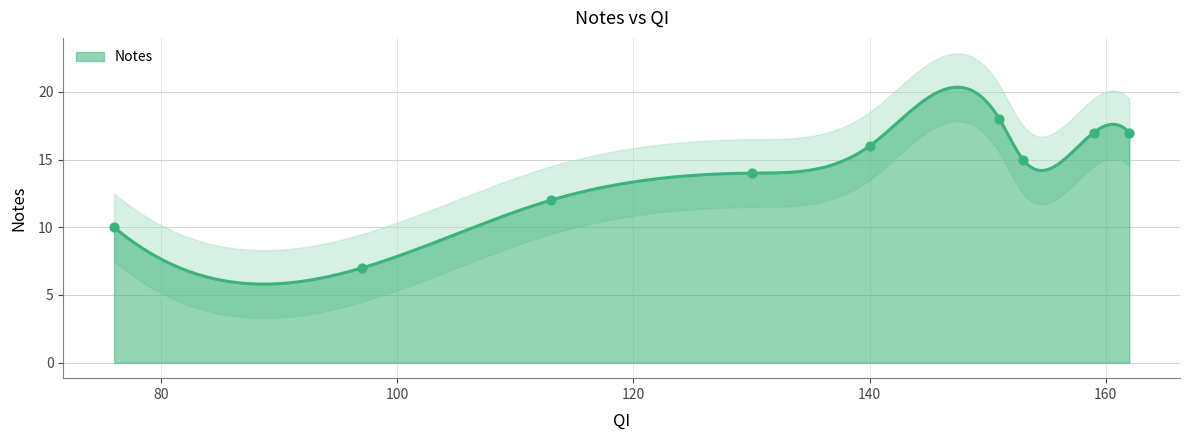

Which has a higher value, 130 or 113?

130